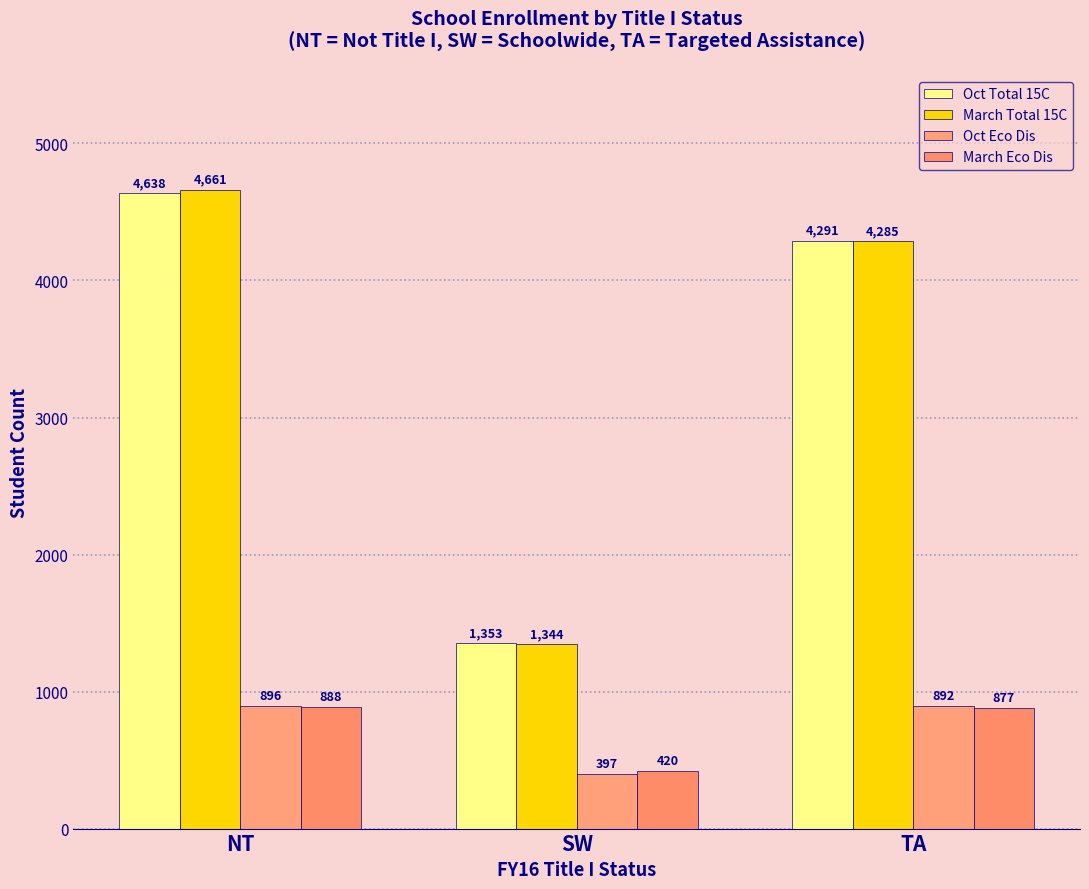

At how many categories does at least one series exceed 3984?

2